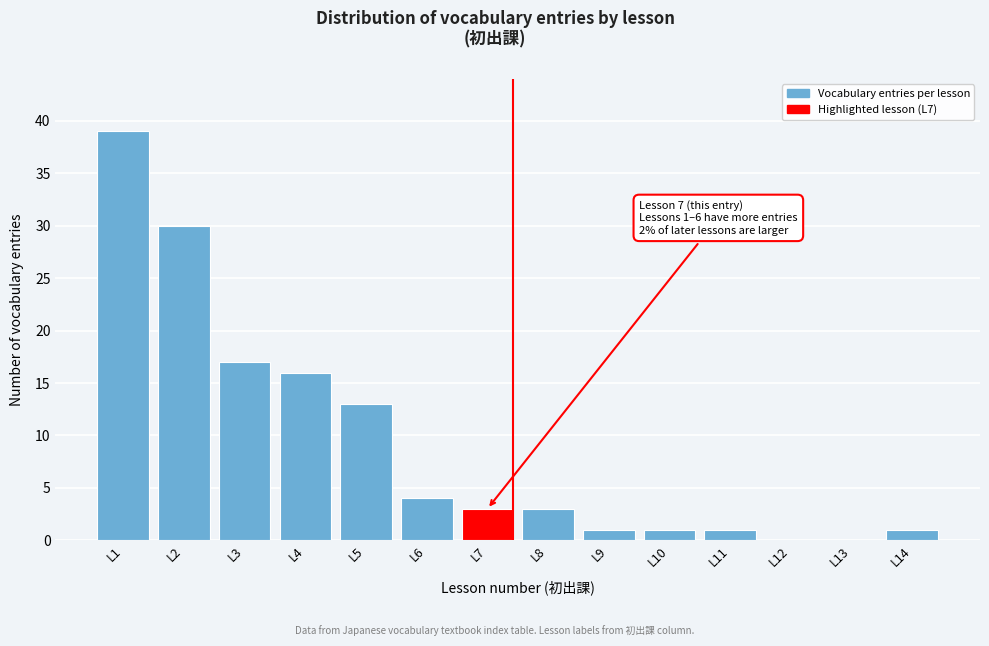

Reading right to left, what are all the values shown in this chart?

L14=1	L13=0	L12=0	L11=1	L10=1	L9=1	L8=3	L7=3	L6=4	L5=13	L4=16	L3=17	L2=30	L1=39